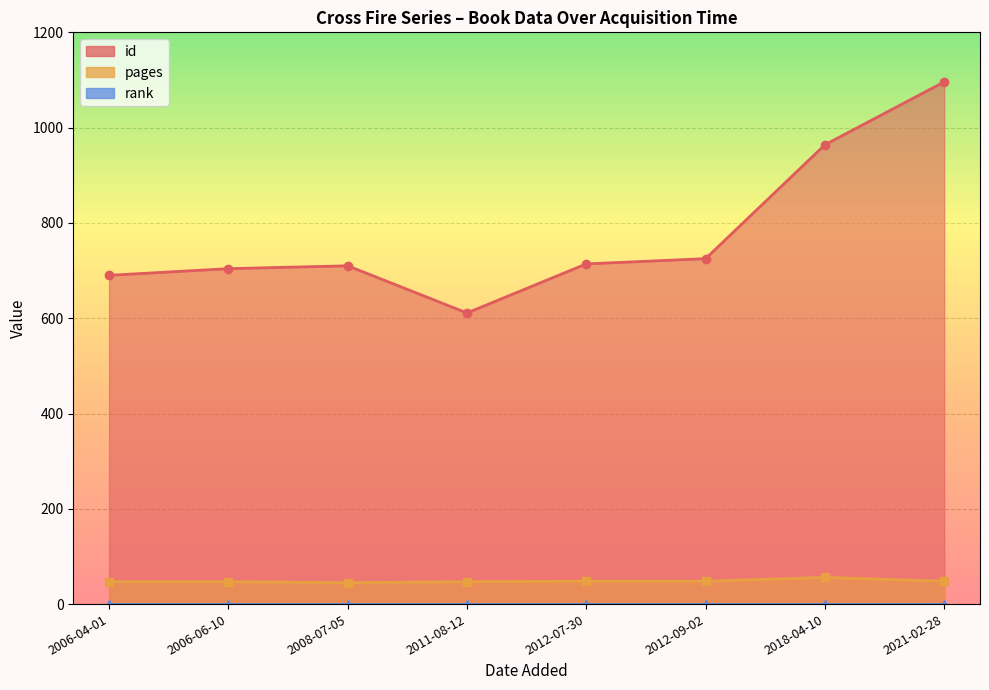

True or false: id and pages cross at least once.

False